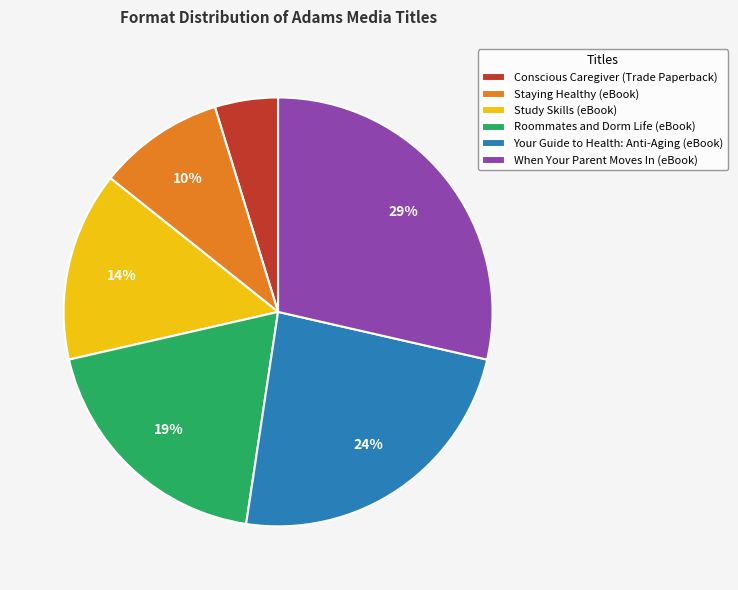

Do Staying Healthy (eBook) and When Your Parent Moves In (eBook) together represent more than half of the pie?

No